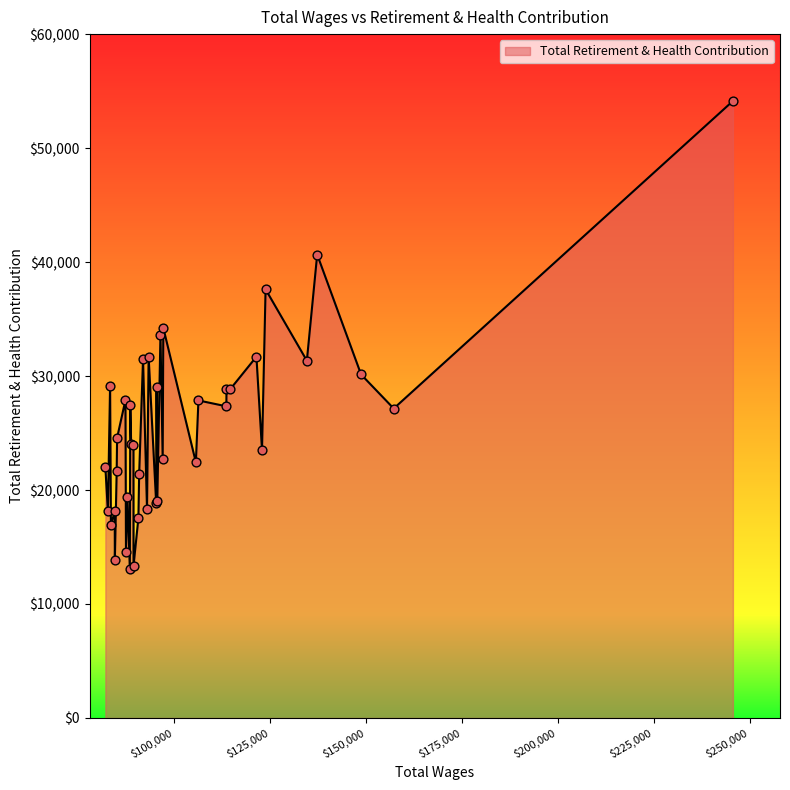

What is the maximum value shown in the chart?

54130